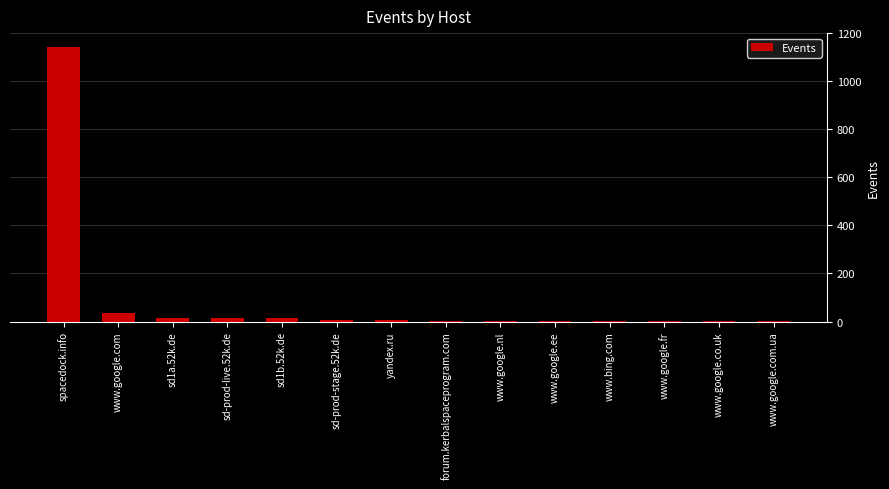

What is the sum of all values?

1236